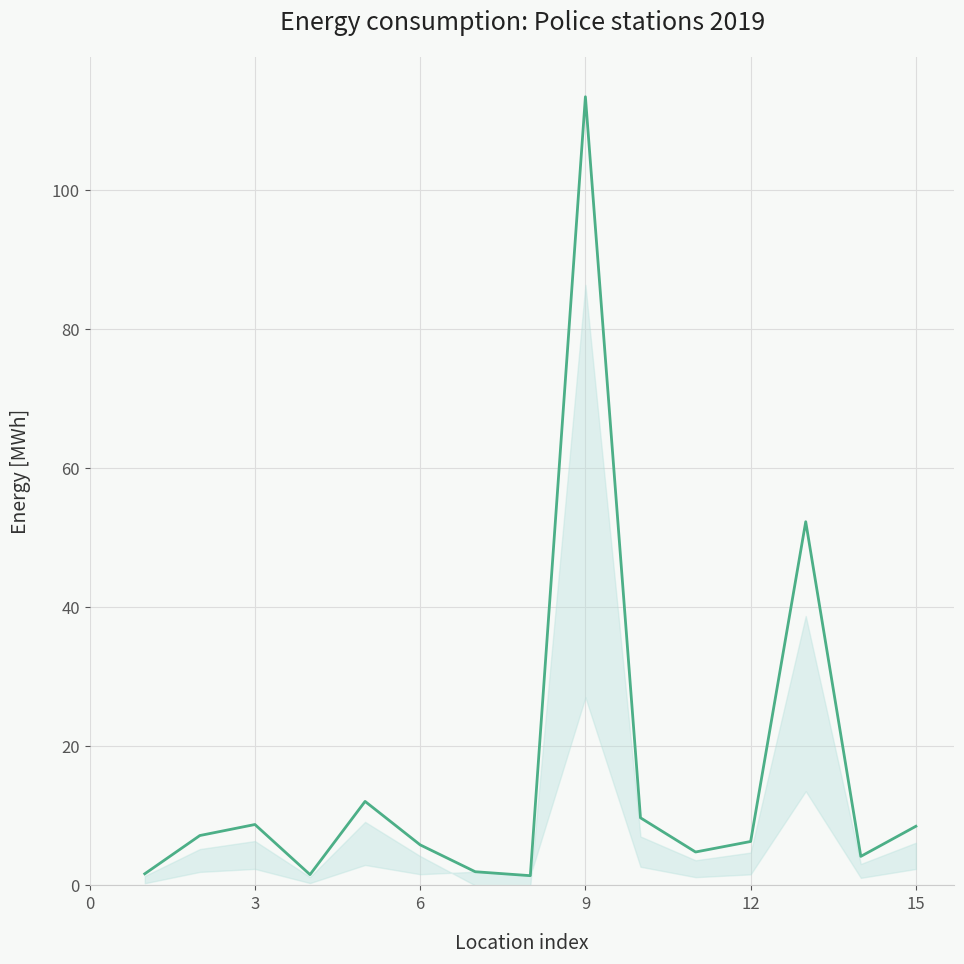

What is the difference between the maximum and minimum values?

111.9